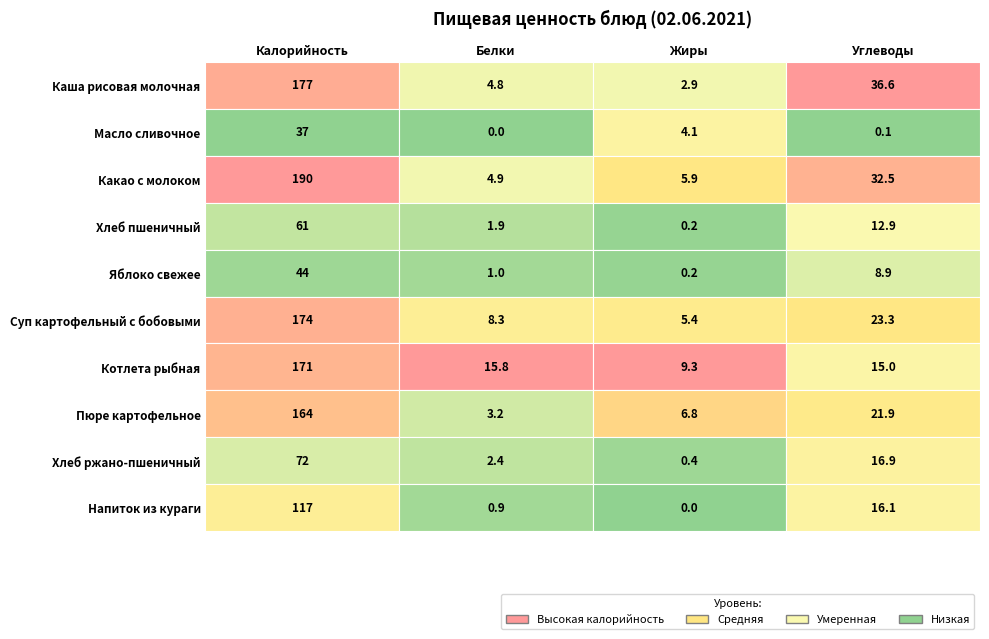

Which series has the largest total across all categories?

Какао с молоком